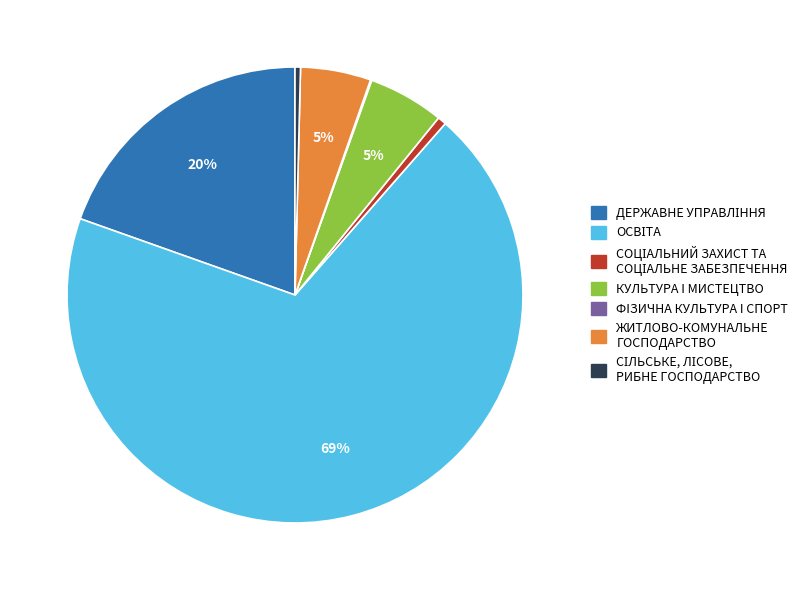

To the nearest percent, what portion does ЖИТЛОВО-КОМУНАЛЬНЕ ГОСПОДАРСТВО represent?

5%